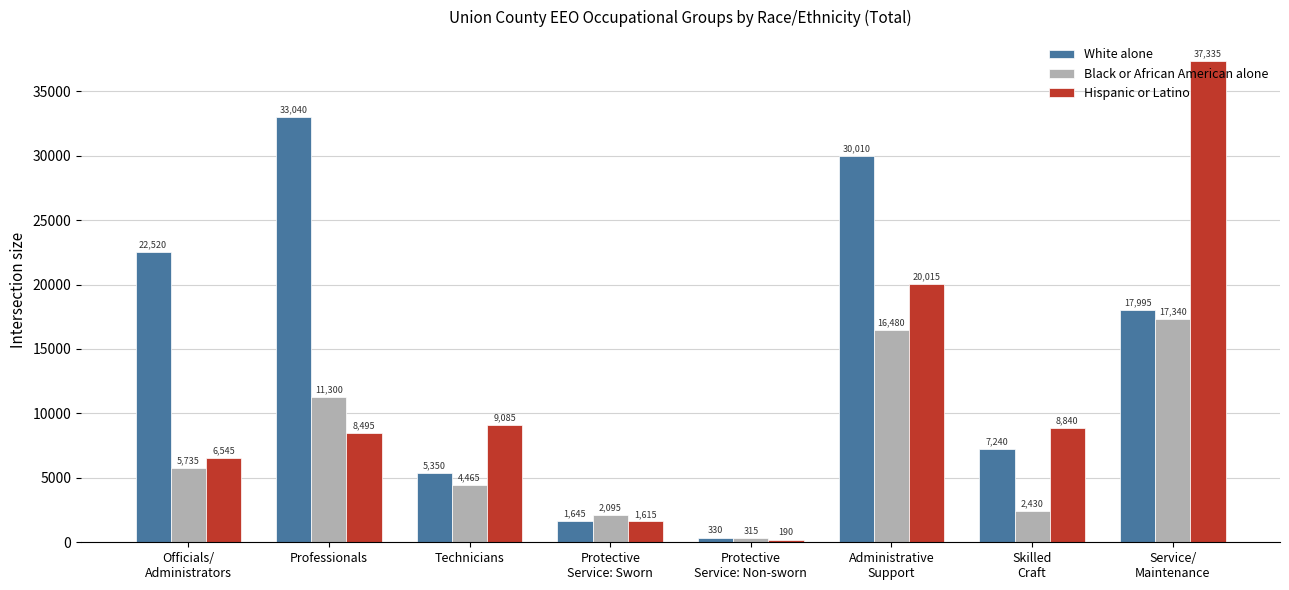

Which series has the widest spread of values?

Hispanic or Latino